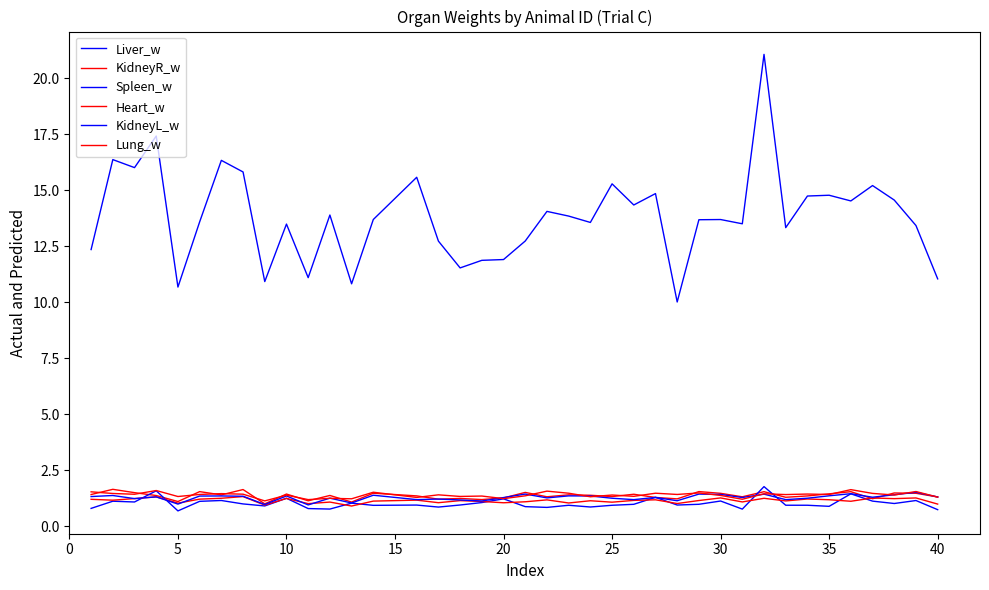

Does the chart display data point markers on the line(s)?

No